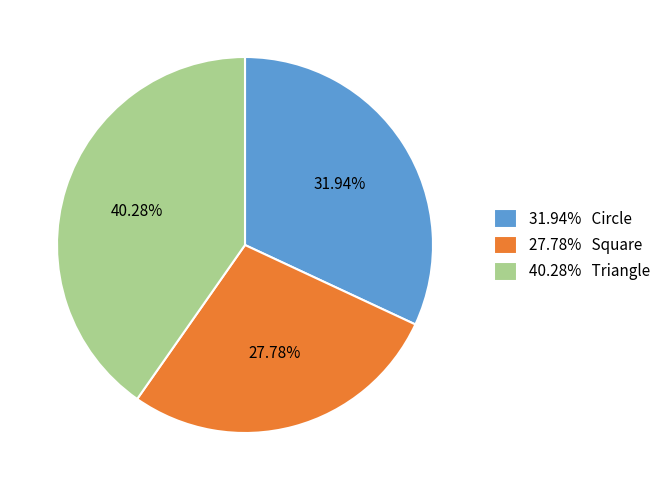

Rank the categories by value from highest to lowest.

40.28% Triangle, 31.94% Circle, 27.78% Square